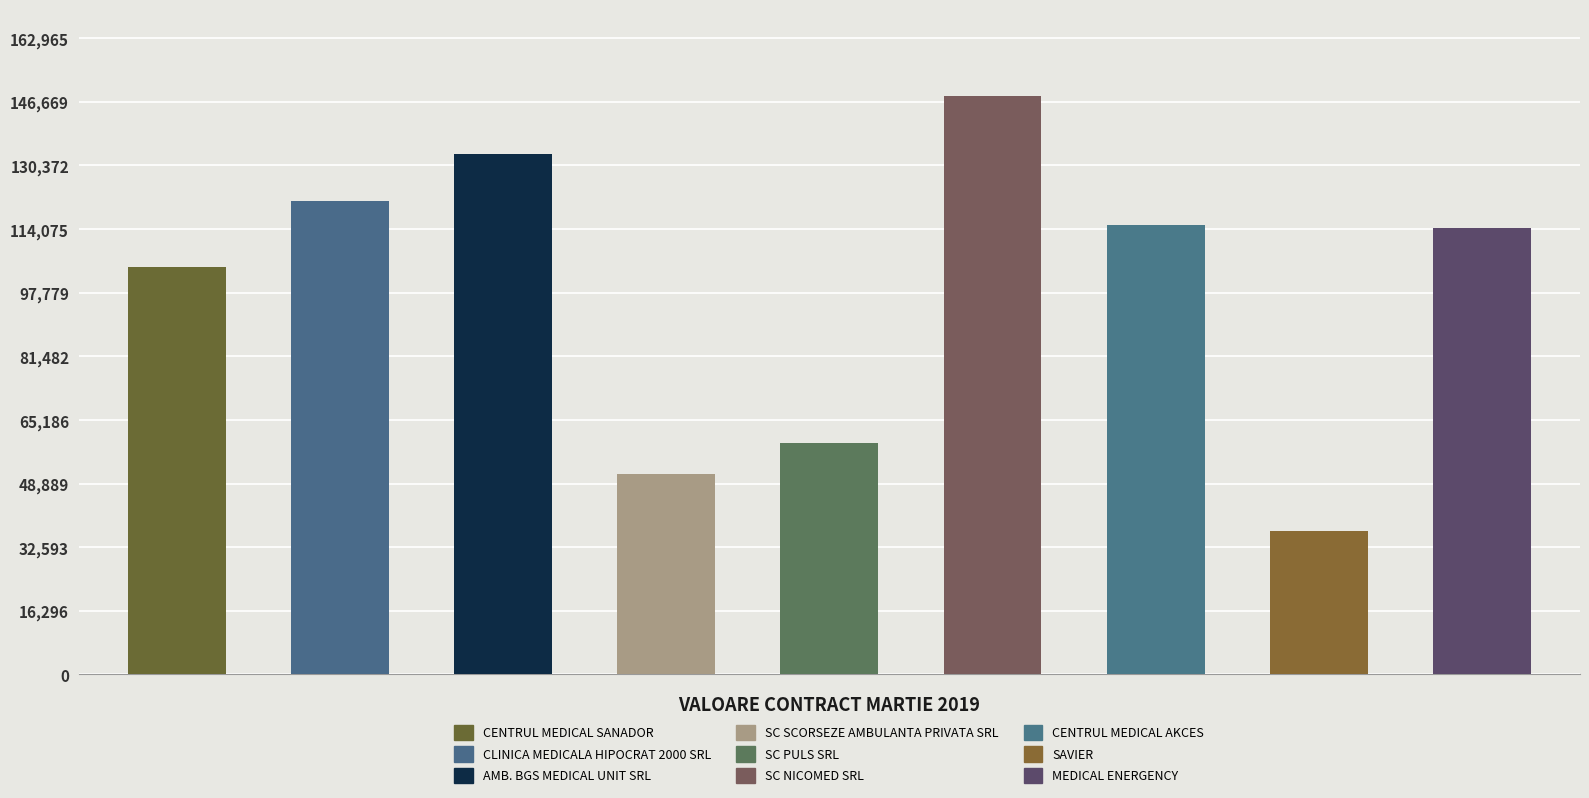

What is the change in value from SC NICOMED SRL to CENTRUL MEDICAL AKCES?

-33006.3